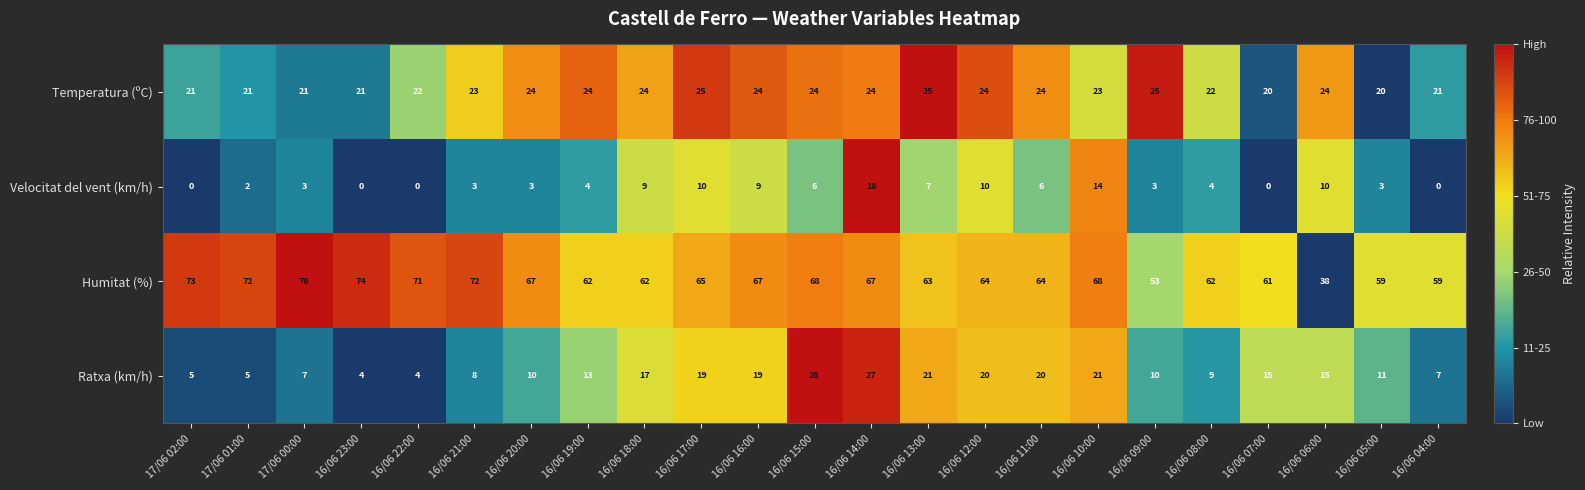

What is the total value across all series at 17/06 00:00?

107